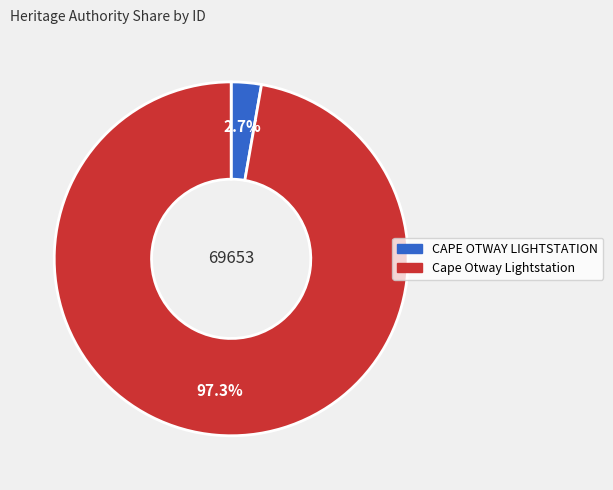

Which has a higher value, Cape Otway Lightstation or CAPE OTWAY LIGHTSTATION?

Cape Otway Lightstation